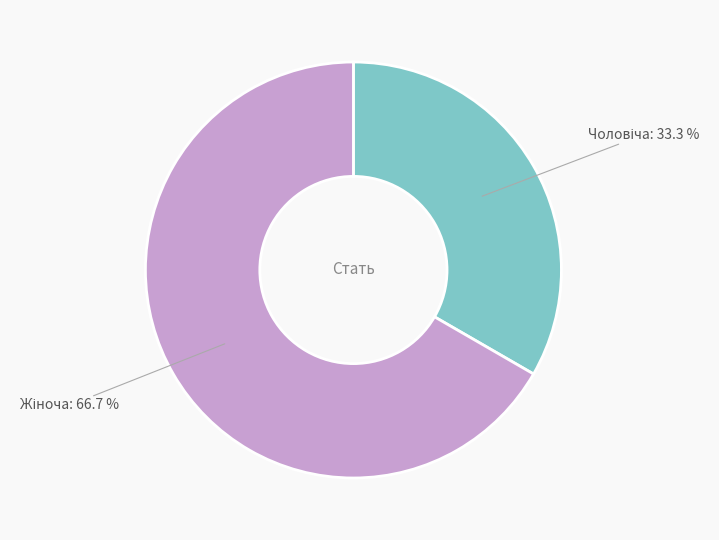

Does any single category account for the majority?

Yes